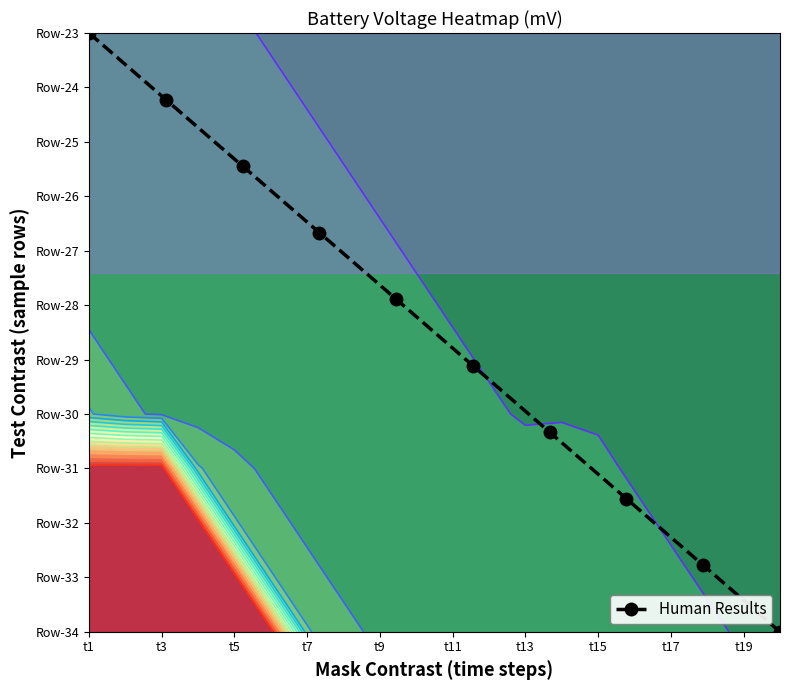

Reading left to right, list all the values displayed in this chart.

11.0	9.8	8.6	7.3	6.1	4.9	3.7	2.4	1.2	0.0